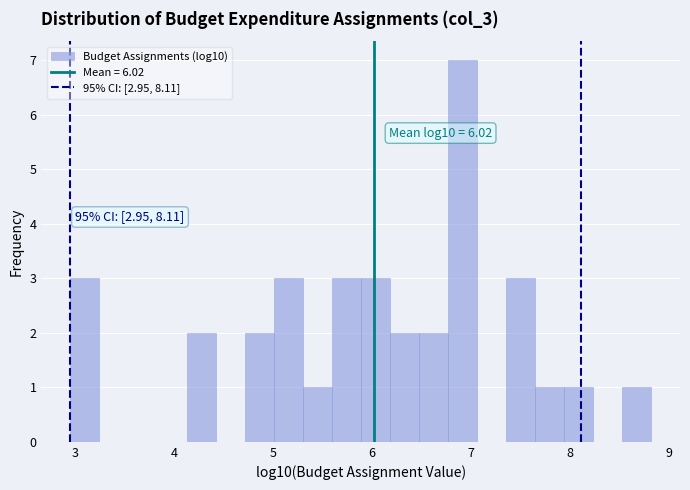

Around what value on the x-axis is the tallest bar? Give the approximate position of its centre, as read against the axis.

6.9